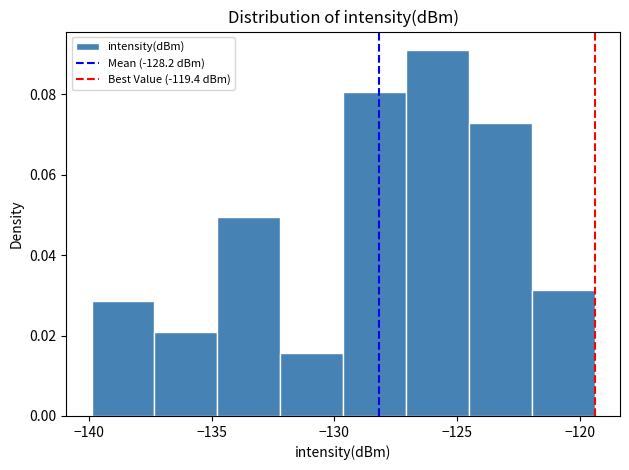

Reading left to right, transcribe this chart: for each bar, give the range it covers on the x-axis and its height. Neither the bar edges nor the heights are printed on the chart, so give them approximately, as read against the axes.

-140.0 to -137.5: 0.028
-137.5 to -135.0: 0.020
-135.0 to -132.0: 0.050
-132.0 to -129.5: 0.016
-129.5 to -127.0: 0.080
-127.0 to -124.5: 0.092
-124.5 to -122.0: 0.072
-122.0 to -119.5: 0.032